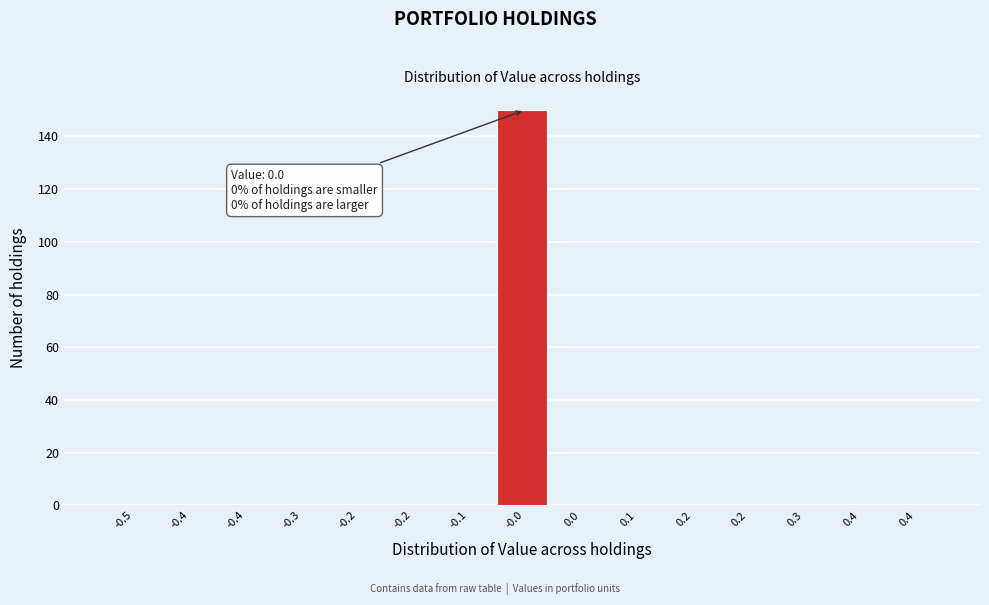

Are the bars horizontal?

No